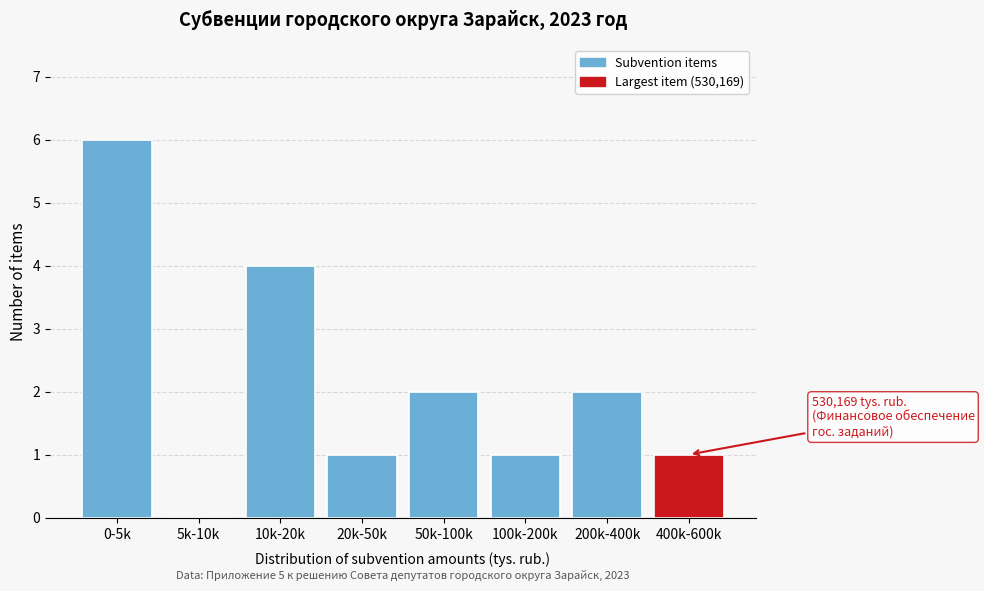

Reading left to right, list all the values displayed in this chart.

0-5k=6	5k-10k=0	10k-20k=4	20k-50k=1	50k-100k=2	100k-200k=1	200k-400k=2	400k-600k=1